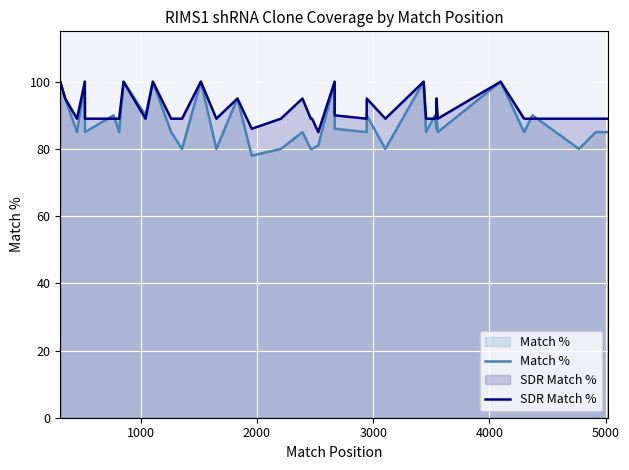

The value of SDR Match % at 5000 is 89. True or false?

True